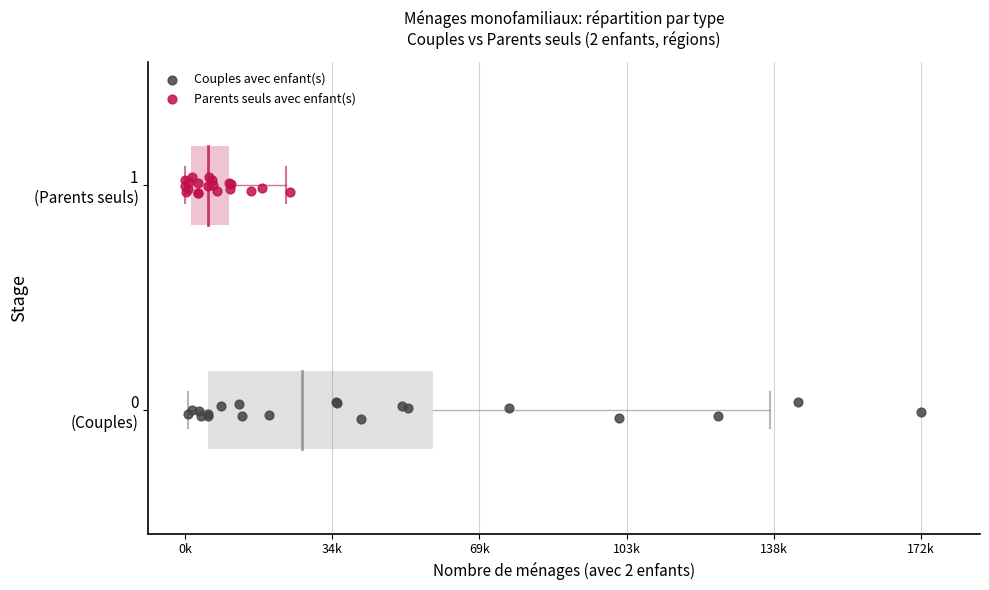

Which series contains the lowest Y value?

Couples avec enfant(s)